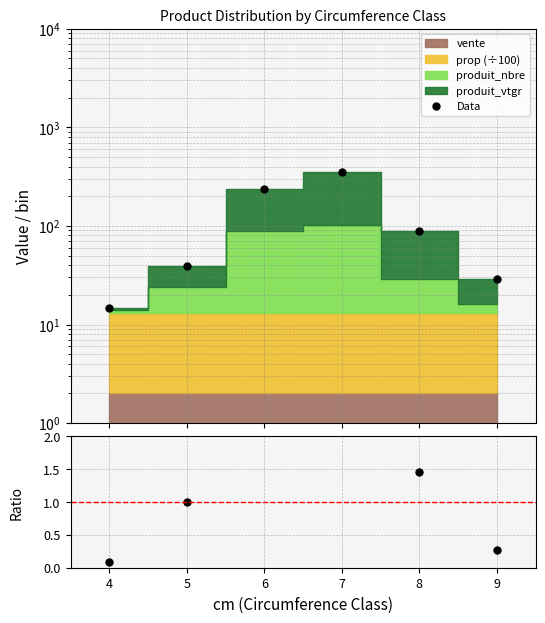

What is the value of the Data point at the 4th from the left?

356.2